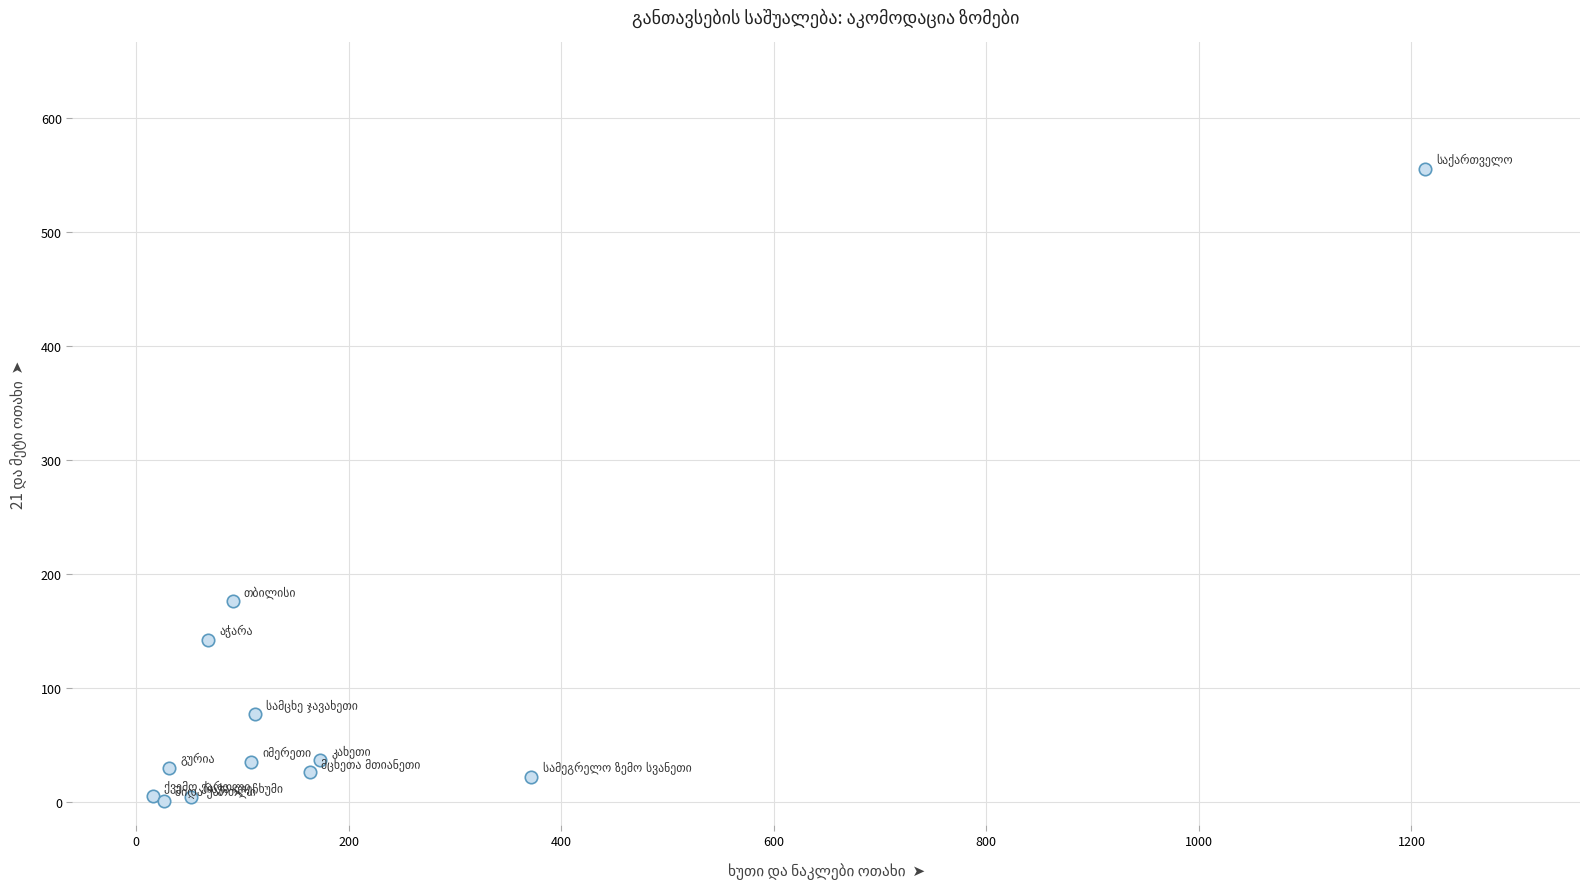

What Y value in the scatter plot is closest to 278?

176